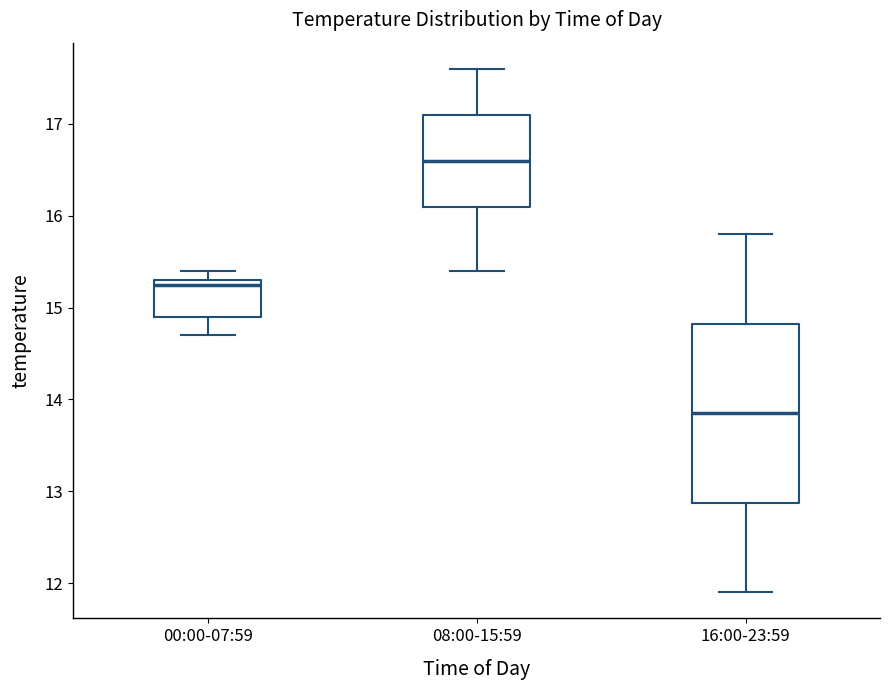

Which box has the lowest median line?

16:00-23:59